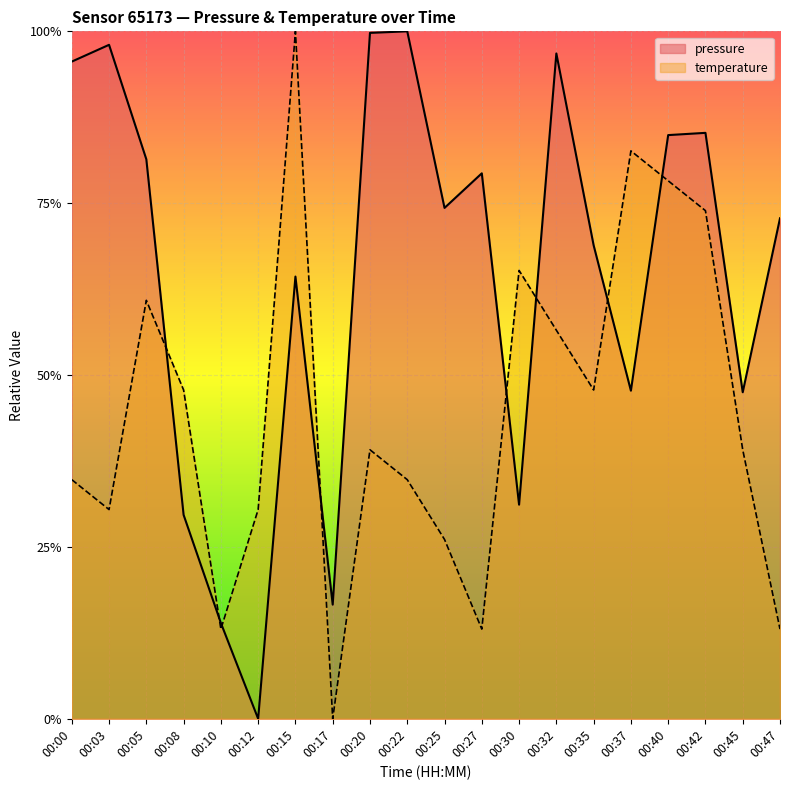

Is it true that pressure equals 0.8 at 00:40?

True